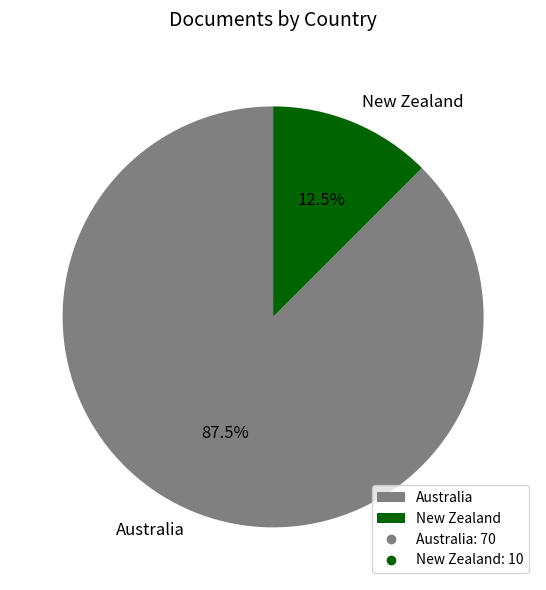

Rank the categories by value from highest to lowest.

Australia, New Zealand